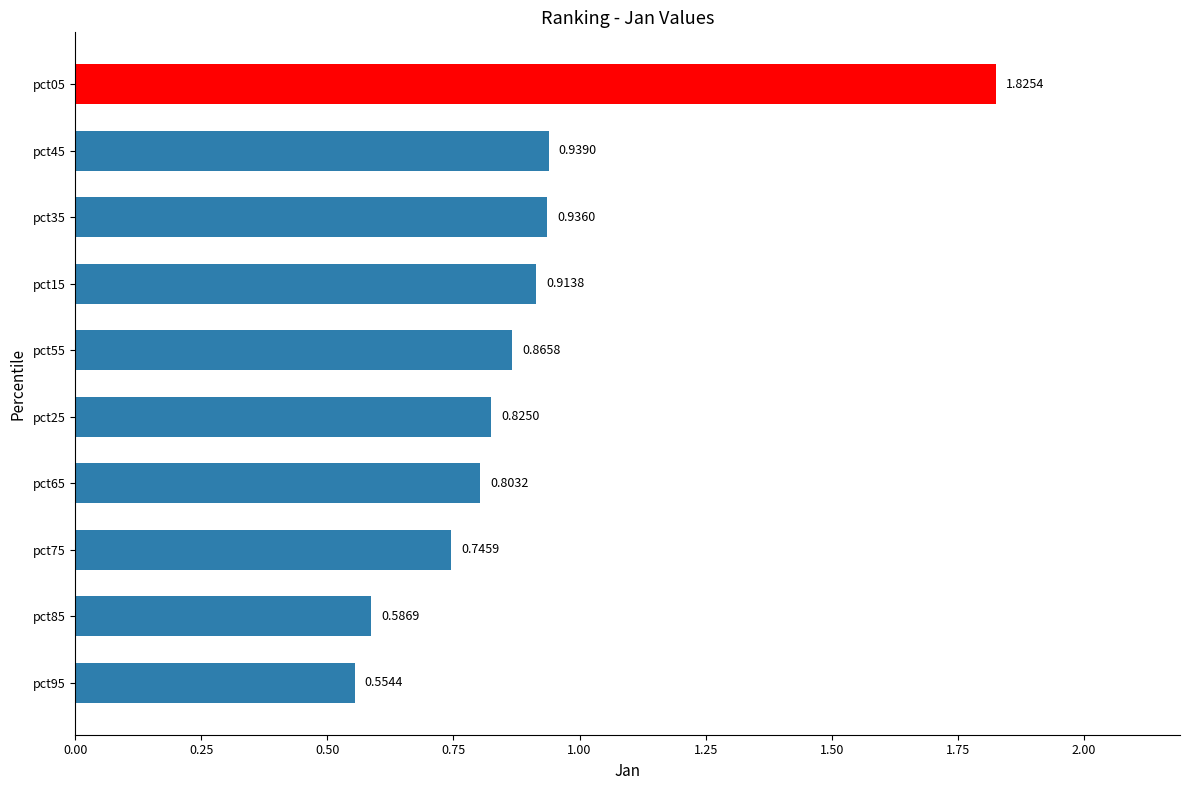

What is the difference between the second highest and minimum values?

0.4